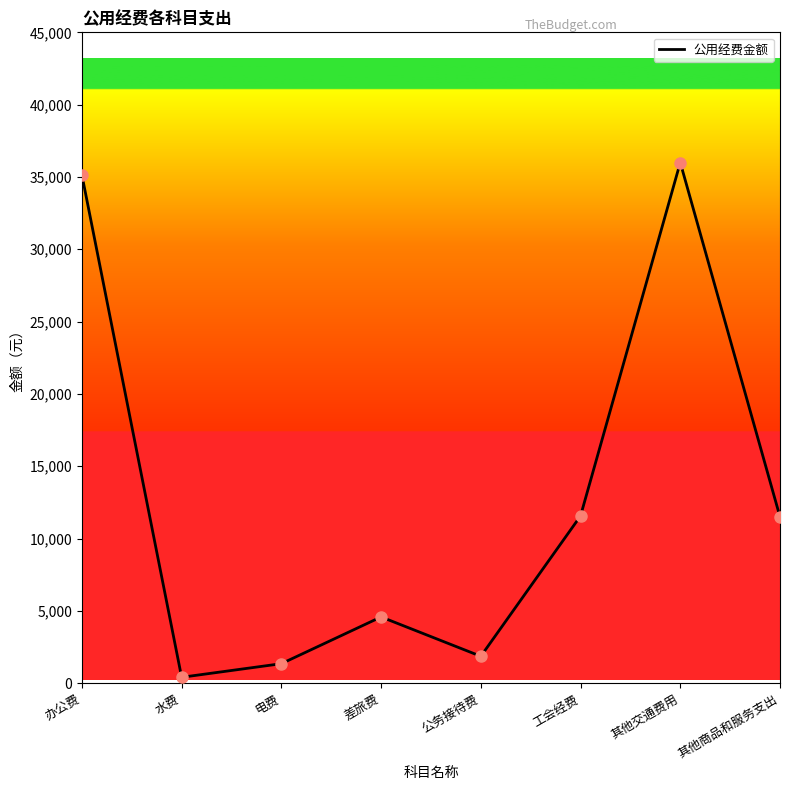

The chart shows a value of 4583.0 at 差旅费. True or false?

True